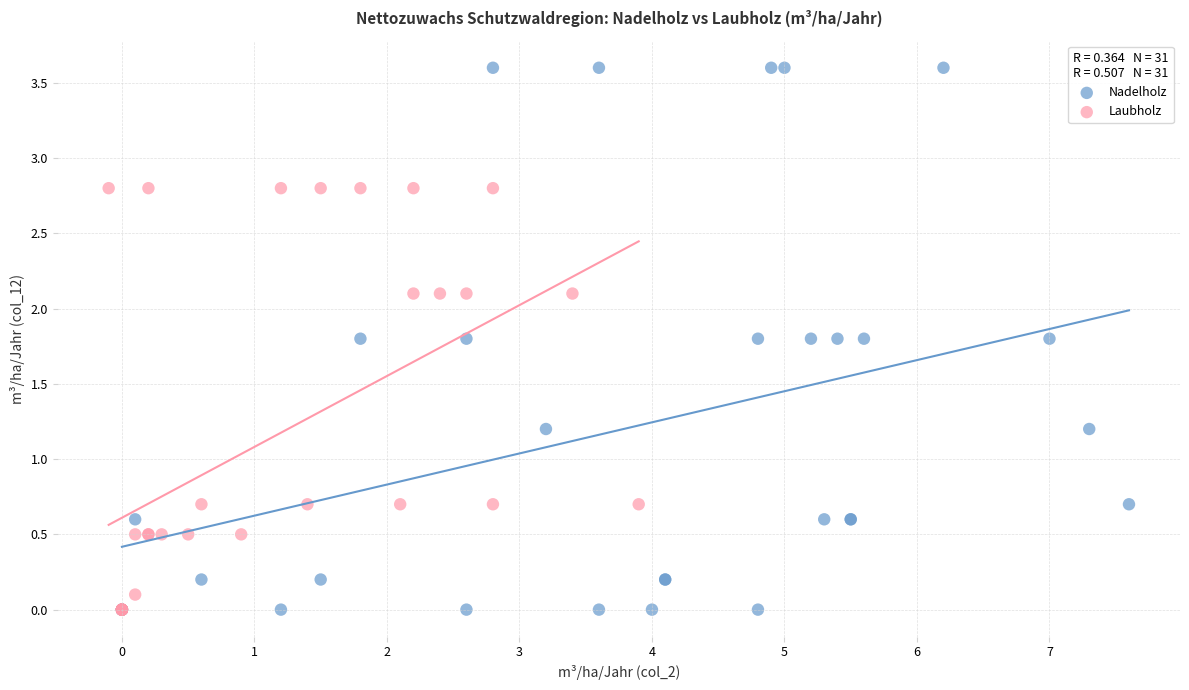

Which series contains the highest Y value?

Nadelholz